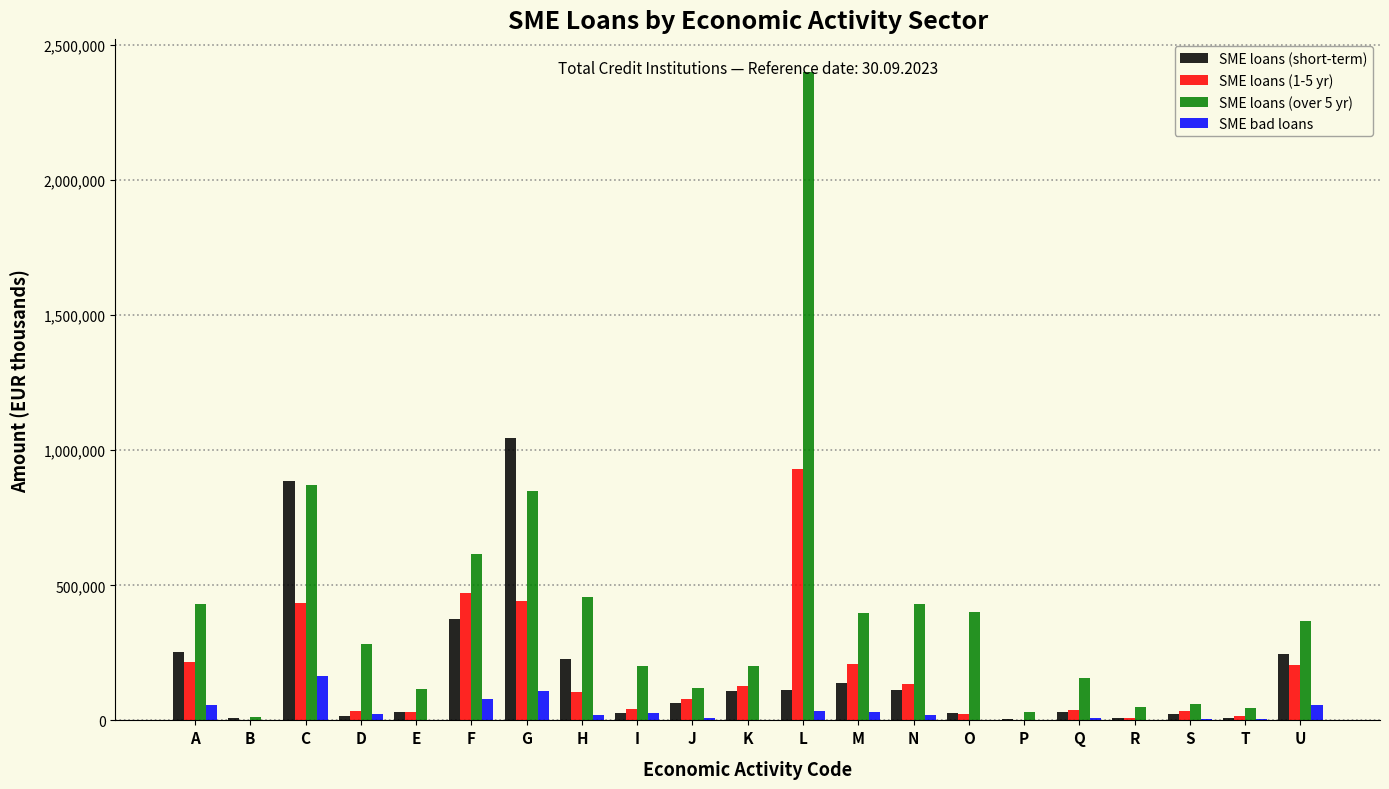

What is the total value across all series at U?

875165